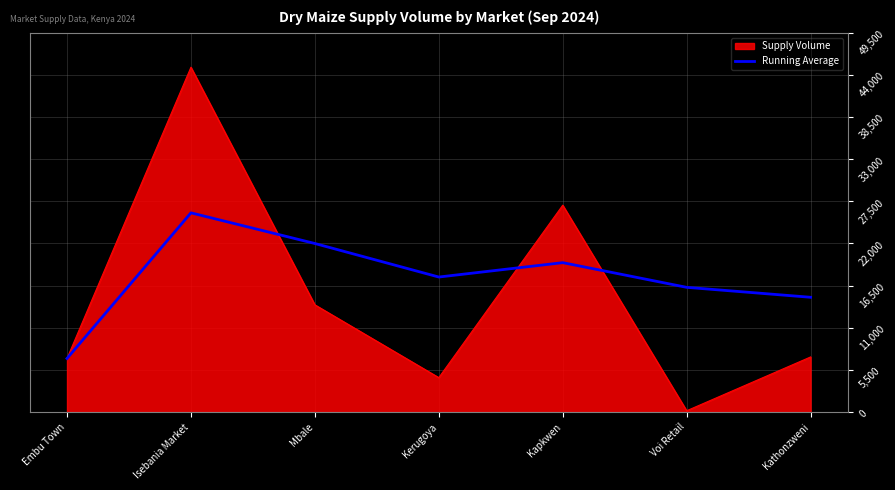

At which label is Supply Volume closest to 22590?

Kapkwen